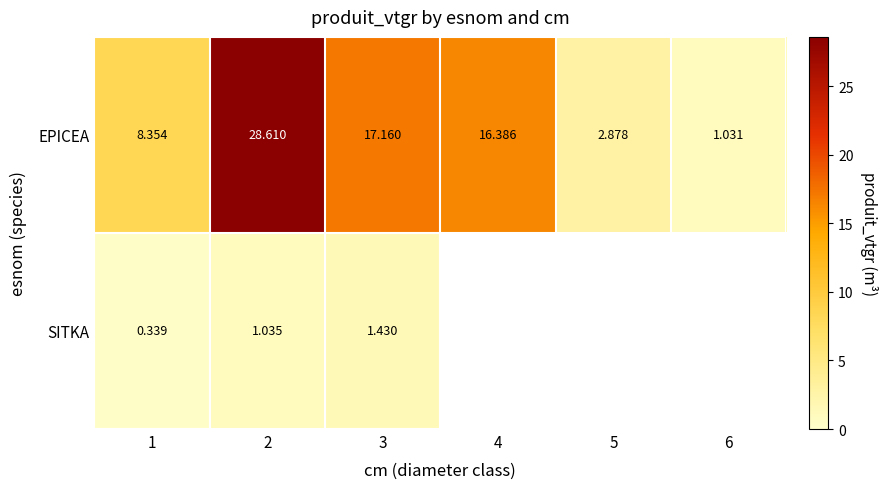

How many values in the EPICEA series are below 16?

3